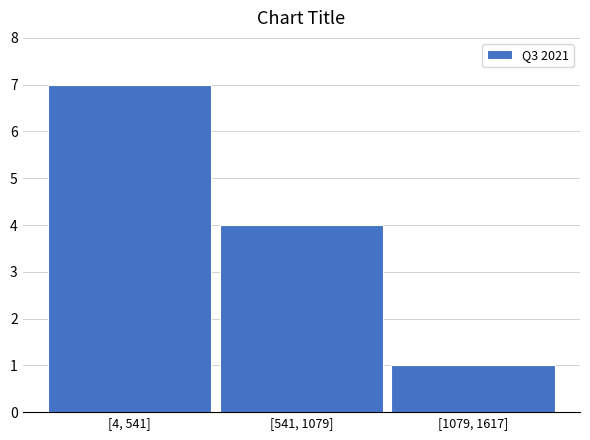

Reading left to right, transcribe all the data shown in this chart.

[4, 541]=7	[541, 1079]=4	[1079, 1617]=1